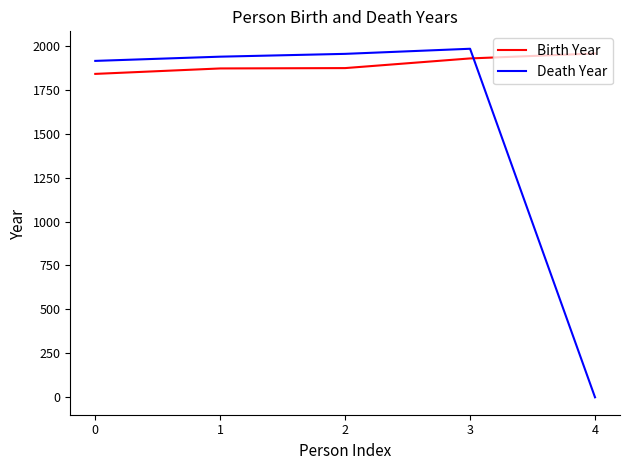

At which label does Birth Year reach its peak?

4